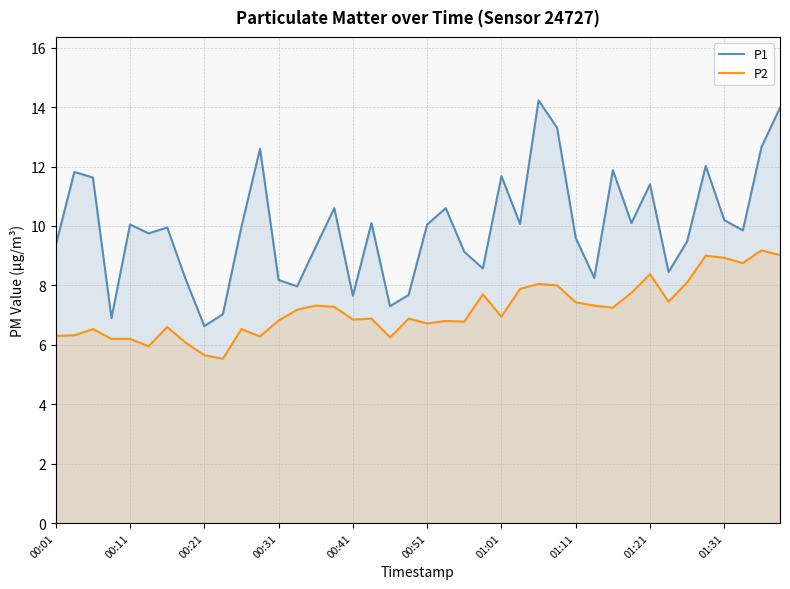

What is the highest value of the P2 series?

9.2